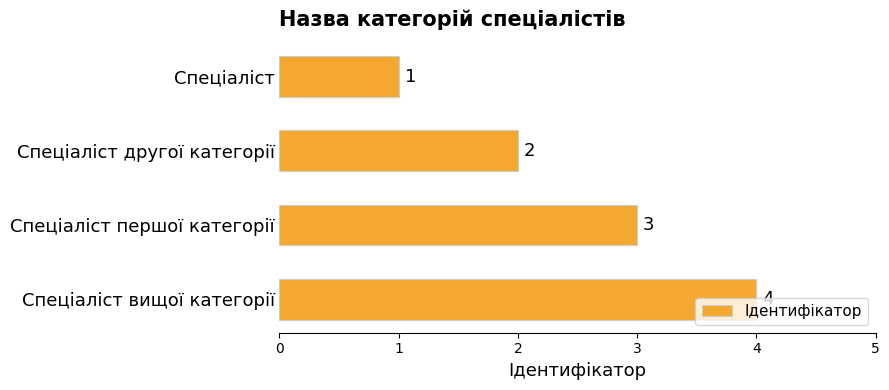

What is the greatest value displayed?

4